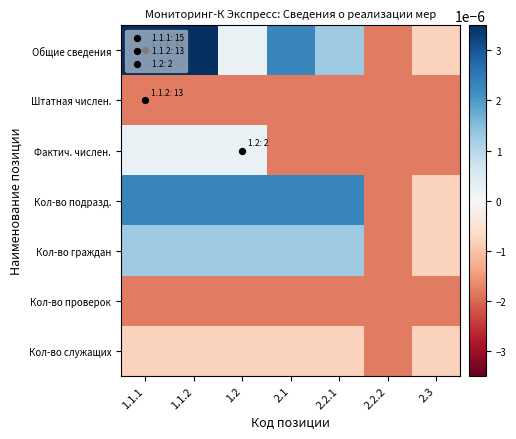

Which series has the largest total across all categories?

Общие сведения